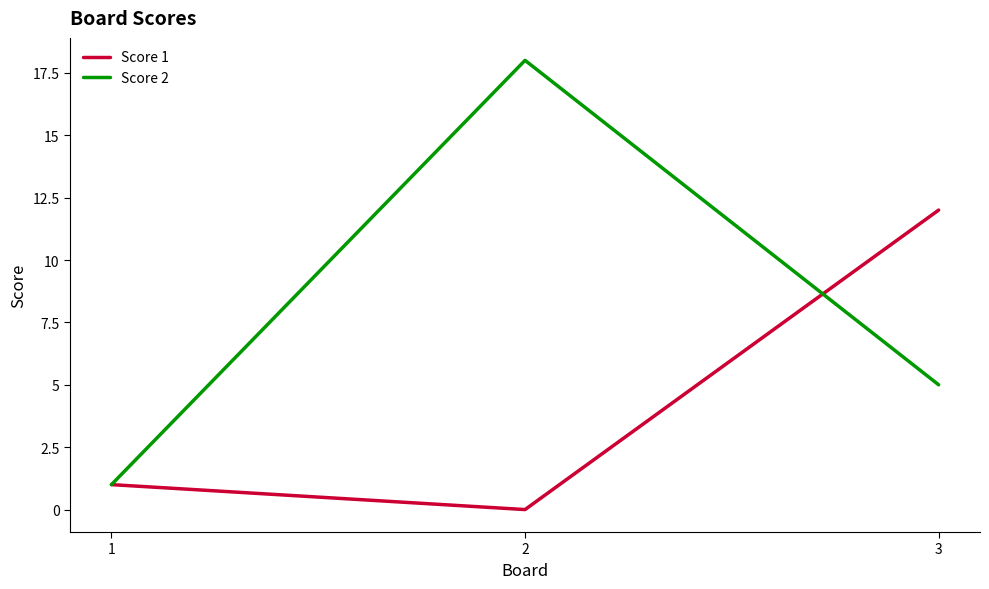

Which series has the widest spread of values?

Score 2